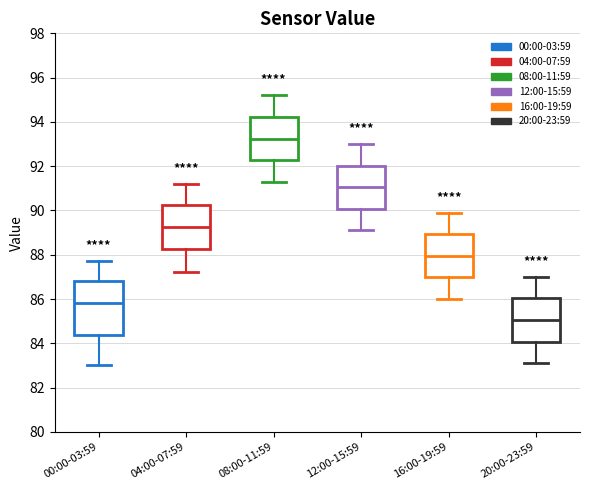

Reading left to right, read every box against the y-axis: the position of its median line, the range the box covers, and the ends of its whiskers. The values are not printed on the chart, so give them approximately, as read against the axis.

00:00-03:59: median 85.8, box 84.4 to 86.8, whiskers 83.0 to 87.8
04:00-07:59: median 89.2, box 88.2 to 90.2, whiskers 87.2 to 91.2
08:00-11:59: median 93.2, box 92.2 to 94.2, whiskers 91.4 to 95.2
12:00-15:59: median 91.0, box 90.0 to 92.0, whiskers 89.2 to 93.0
16:00-19:59: median 88.0, box 87.0 to 89.0, whiskers 86.0 to 90.0
20:00-23:59: median 85.0, box 84.0 to 86.0, whiskers 83.2 to 87.0